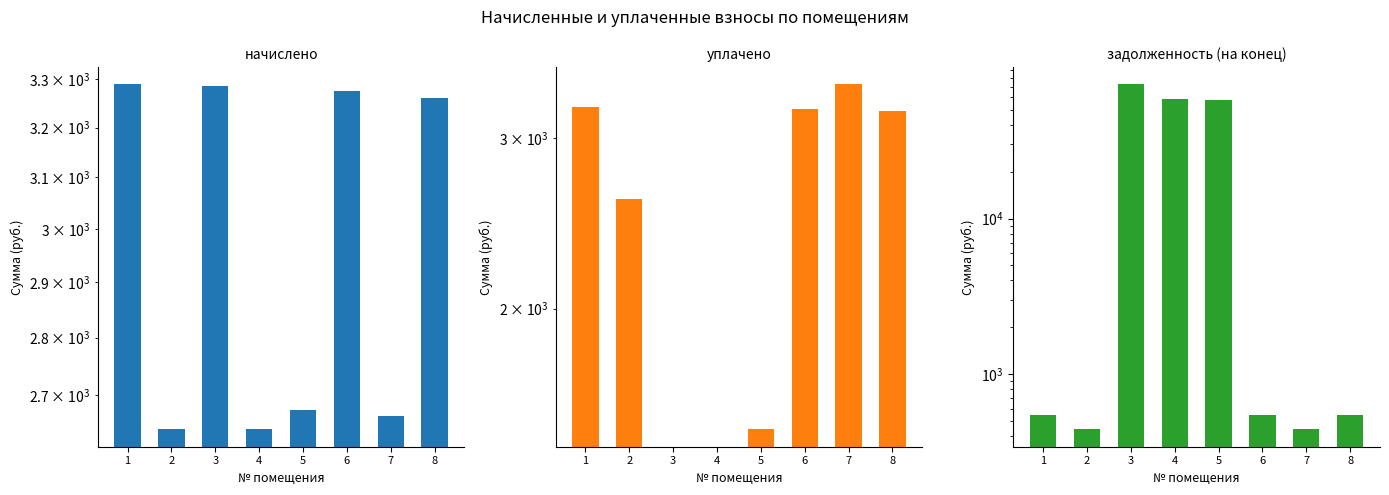

At which category is the sum across all series the highest?

3